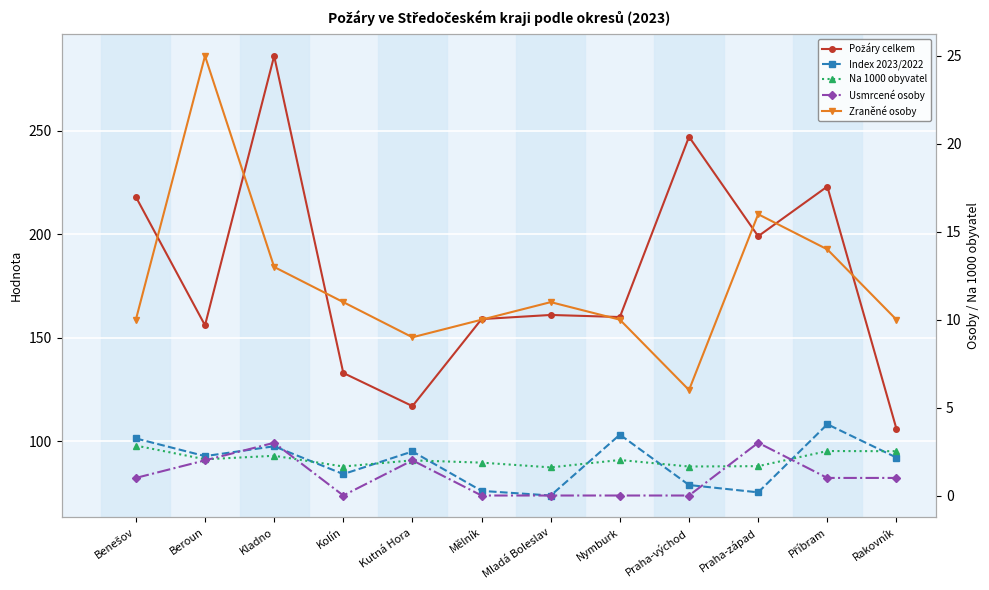

Reading left to right, extract all data points from this chart.

Požáry celkem: 218.0	156.0	286.0	133.0	117.0	159.0	161.0	160.0	247.0	199.0	223.0	106.0
Index 2023/2022: 101.4	92.9	97.6	84.2	95.1	76.1	73.8	103.2	78.9	75.4	108.2	92.2
Na 1000 obyvatel: 2.8	2.1	2.3	1.6	2.0	1.9	1.6	2.0	1.6	1.7	2.5	2.5
Usmrcené osoby: 1.0	2.0	3.0	0.0	2.0	0.0	0.0	0.0	0.0	3.0	1.0	1.0
Zraněné osoby: 10.0	25.0	13.0	11.0	9.0	10.0	11.0	10.0	6.0	16.0	14.0	10.0